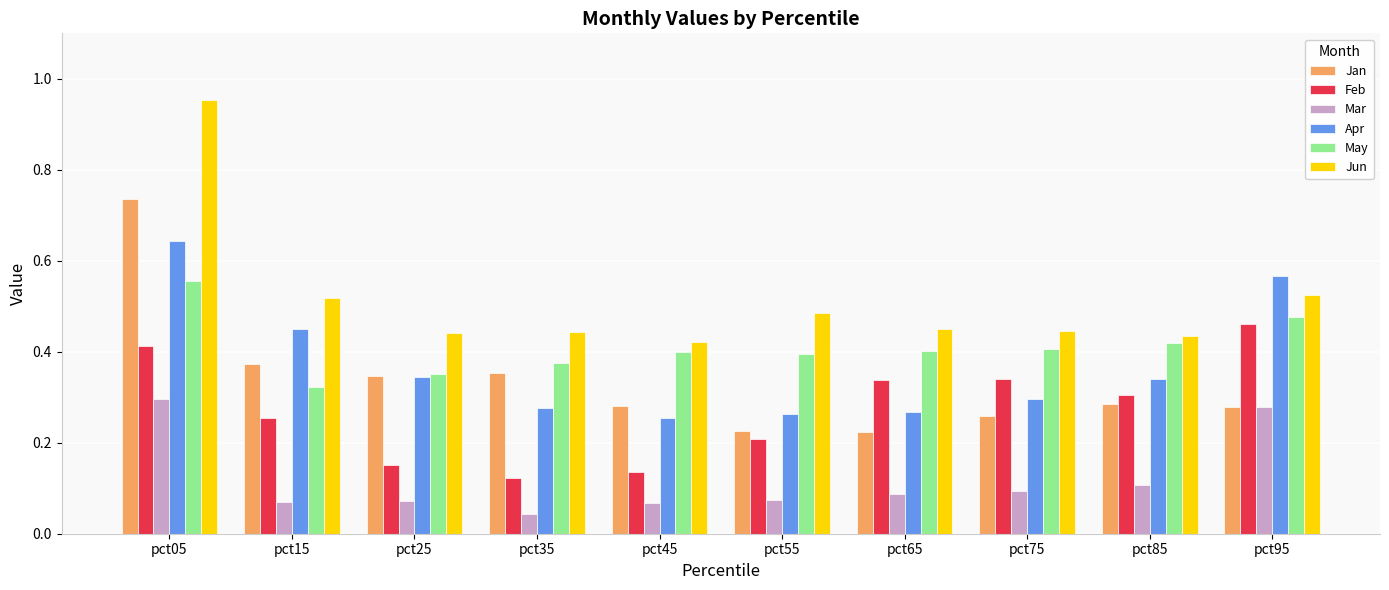

True or false: Jun has a value of 0.4 at pct75.

True